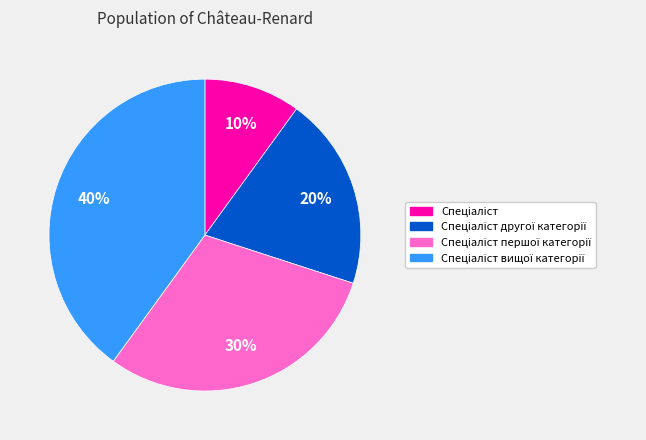

Does any single category account for the majority?

No